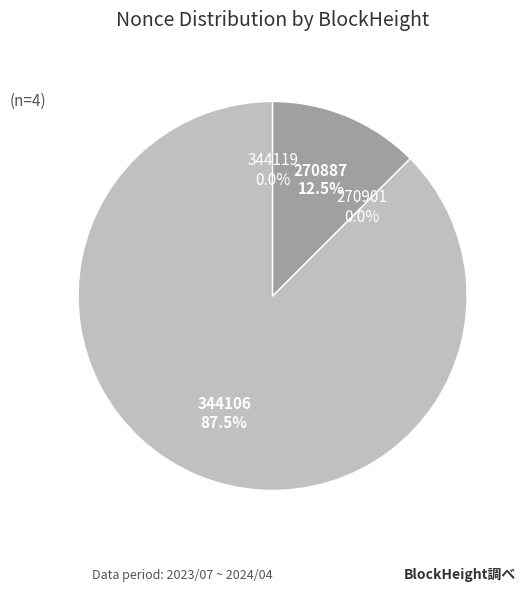

Count the number of slices in the pie.

4